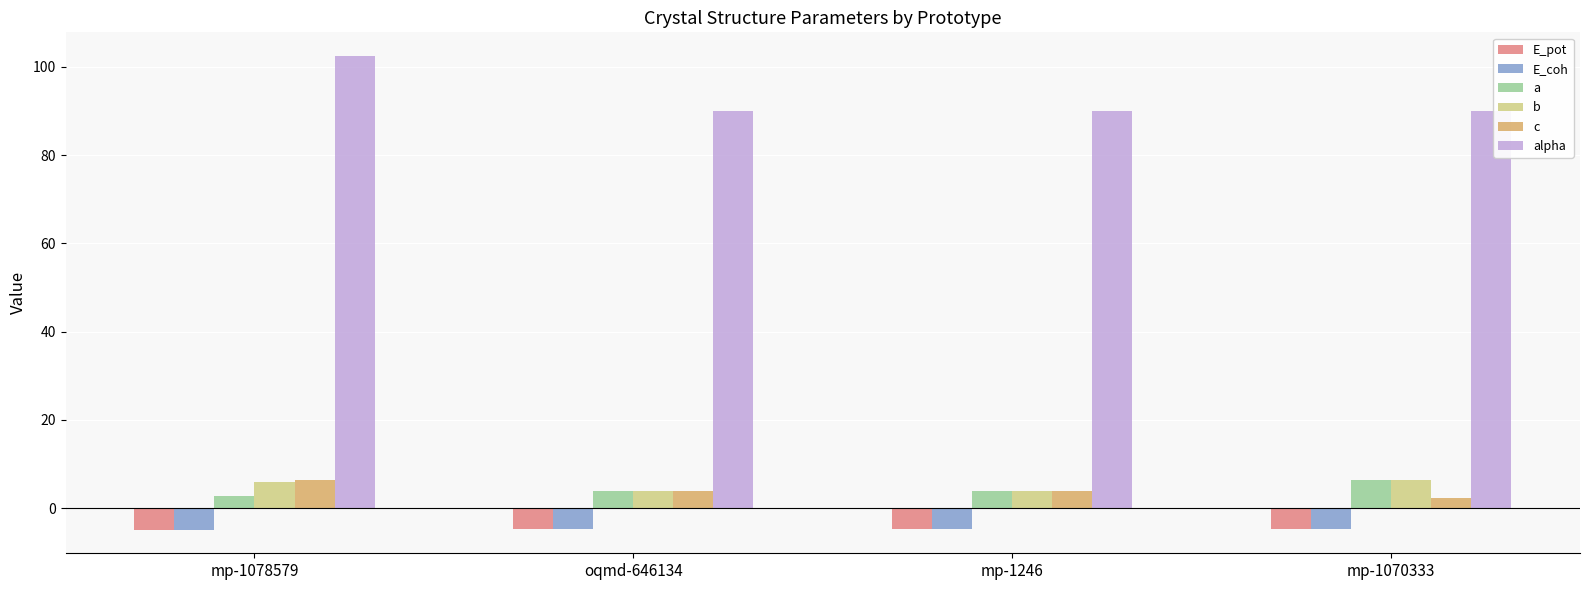

What is the sum of the c values at mp-1070333 and mp-1246?

6.2